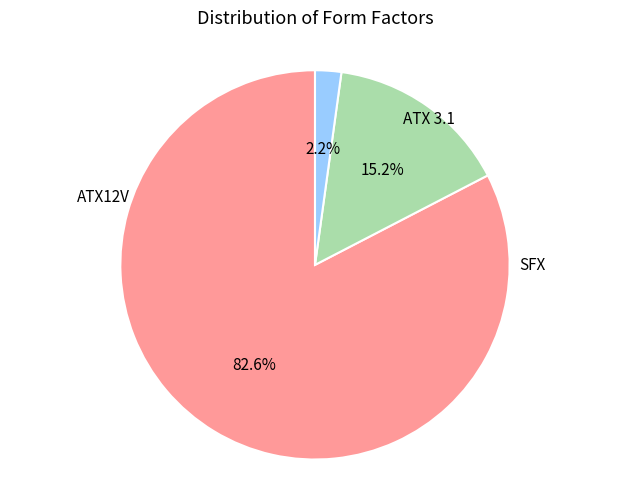

How many segments does this pie chart have?

3